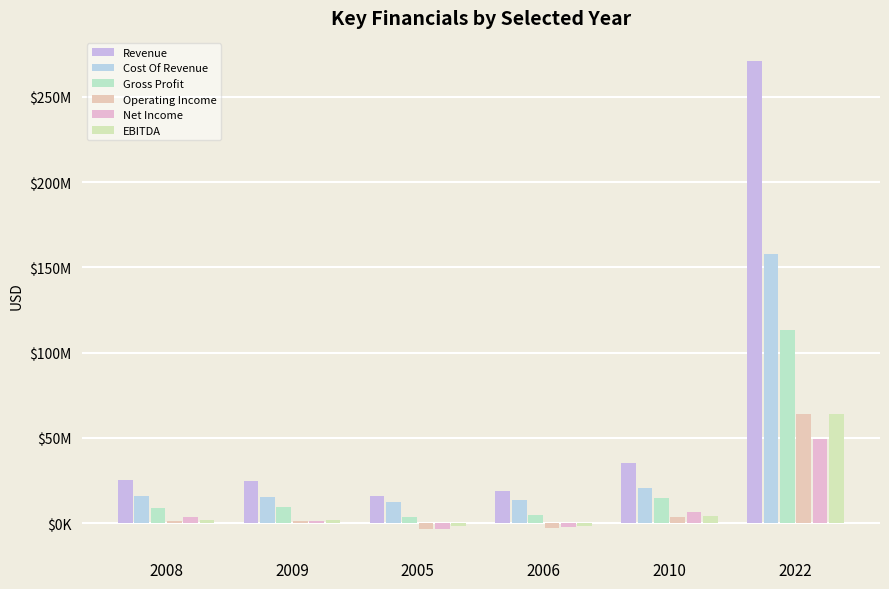

Reading left to right, what are all the values shown in this chart?

Revenue: 24944837	24366755	15717837	18560178	35192532	270883000
Cost Of Revenue: 16073817	15229222	12200733	13747443	20534174	157936000
Gross Profit: 8871020	9137533	3517104	4812735	14658358	112947000
Operating Income: 1211381	1123412	-3456447	-2754587	3716209	63817000
Net Income: 3784909	1180954	-3348848	-2147310	6167446	49362000
EBITDA: 1852612	1801246	-2012078	-1733404	4209806	64148413